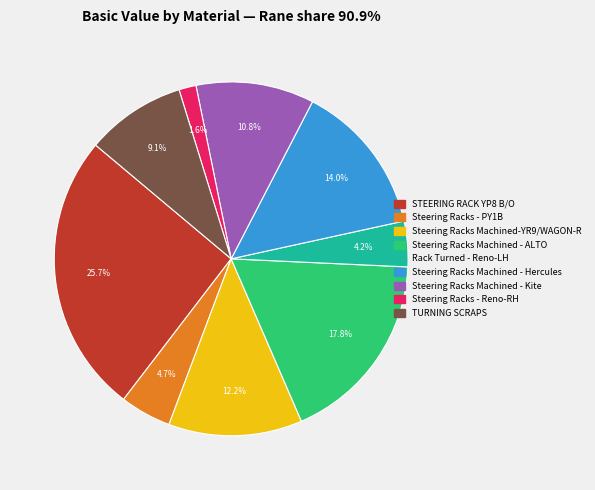

Count the number of slices in the pie.

9